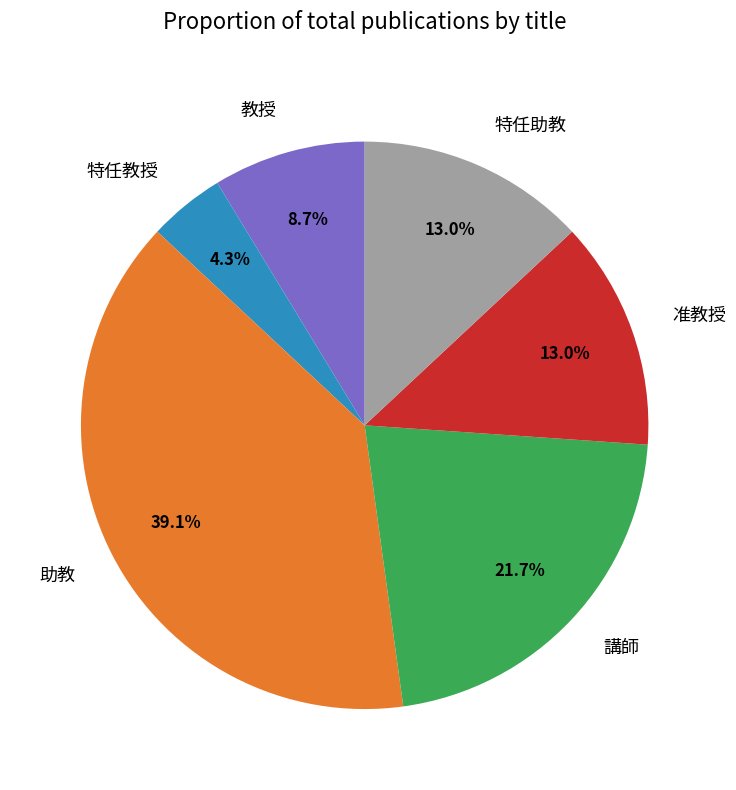

Combined, do 講師 and 助教 account for over 50%?

Yes